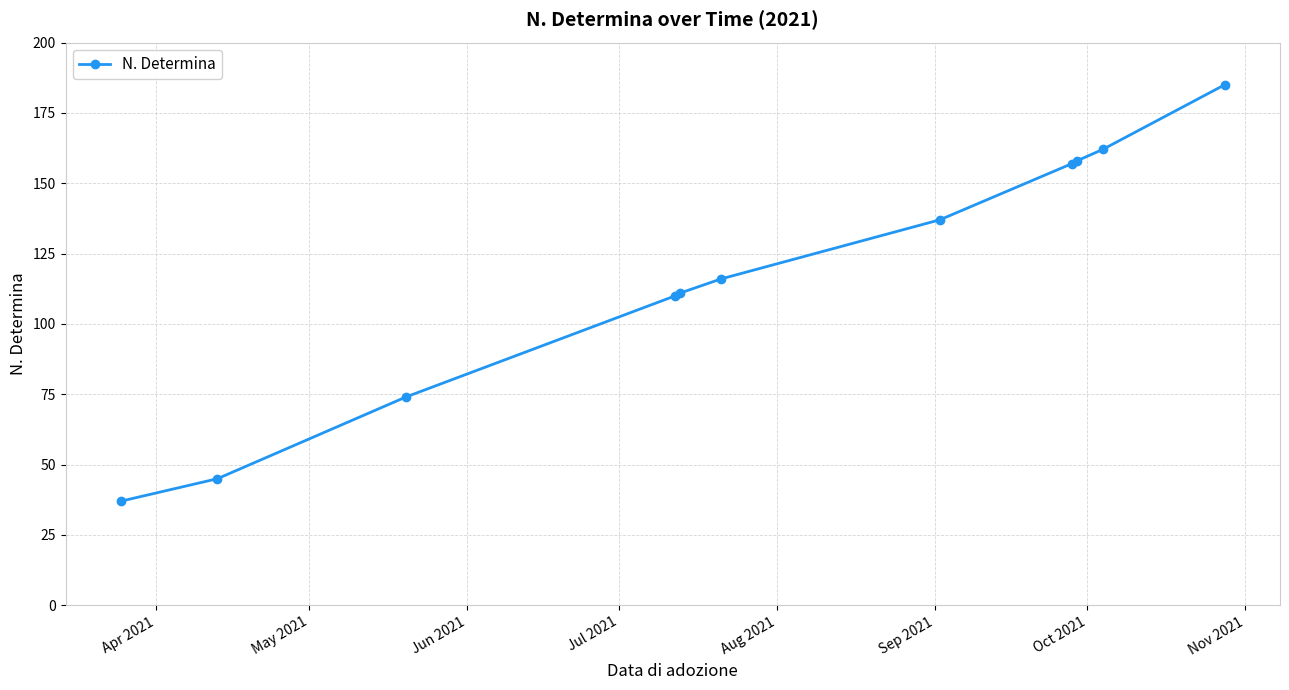

True or false: there are more than 2 points higher than both neighbors.

False